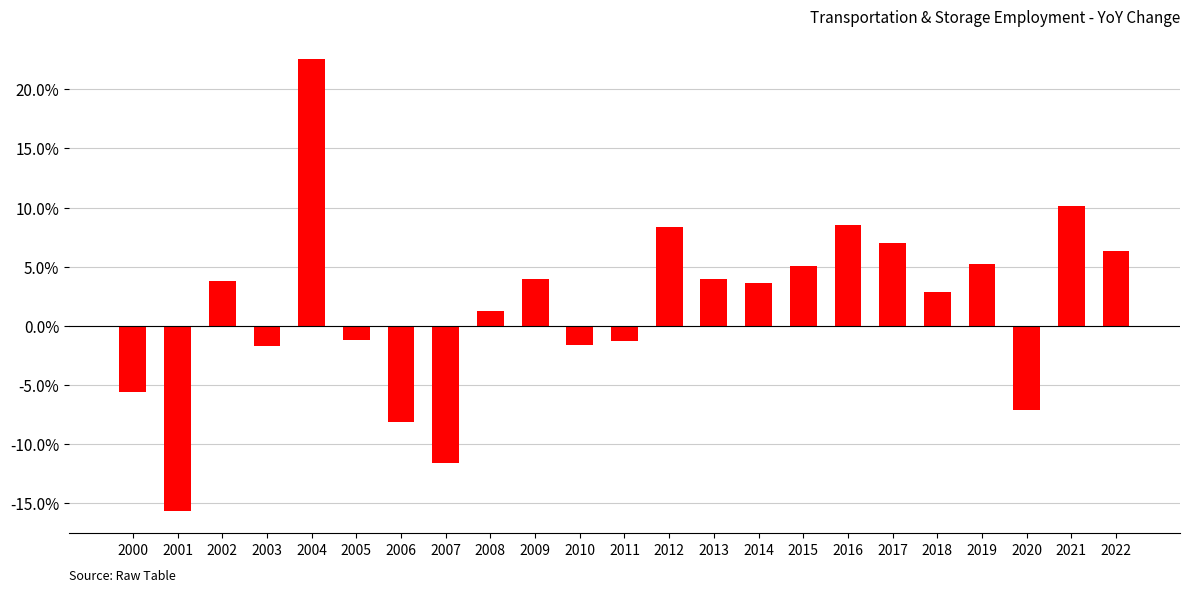

Where does the data first go above 0?

2002